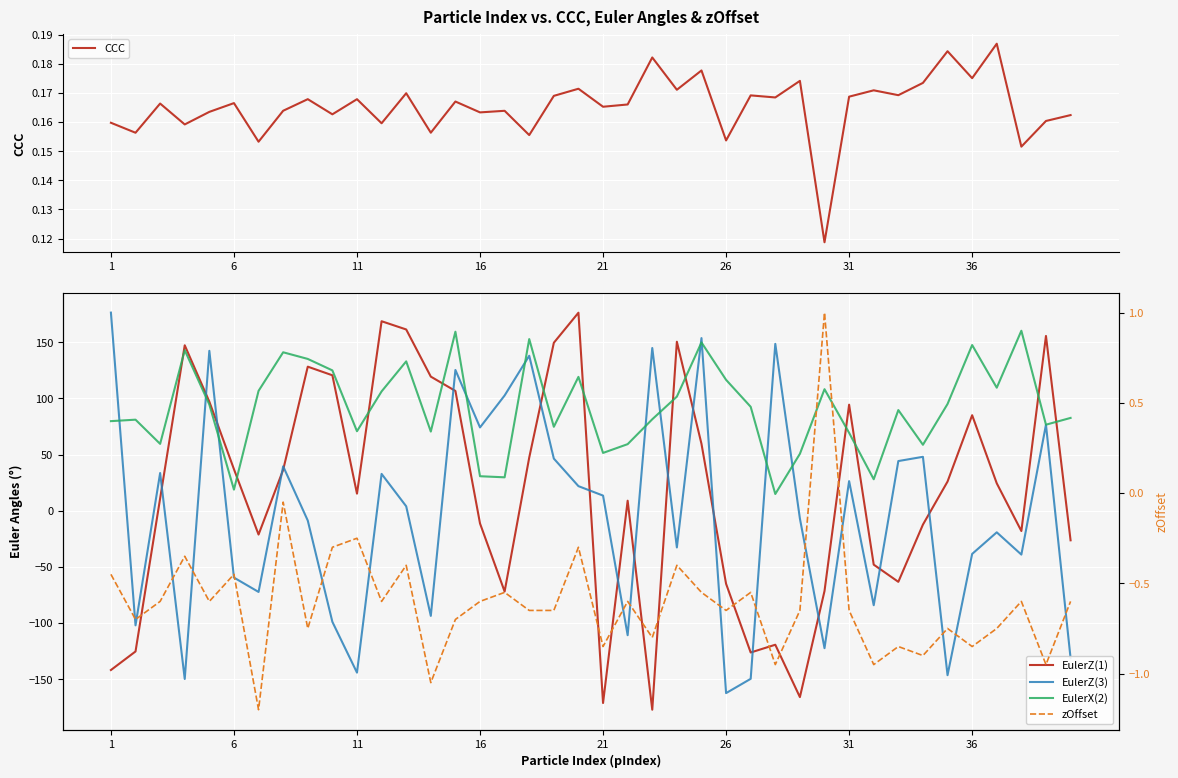

How many interior local peaks does the EulerX(2) series have?

12